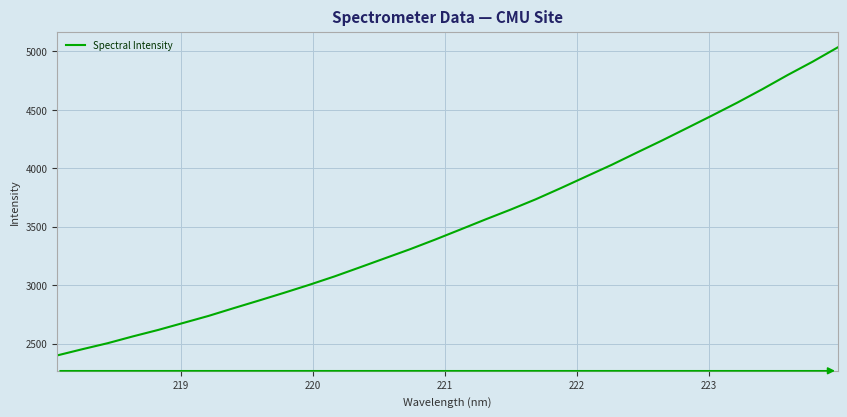

What is the difference between the second highest and minimum values?

2513.6